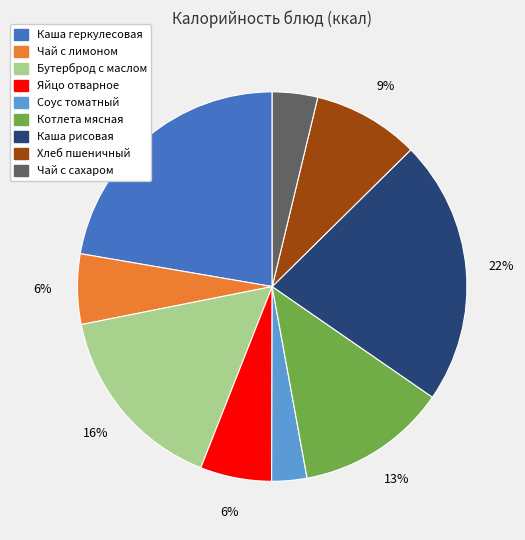

Which slice is the smallest?

Соус томатный